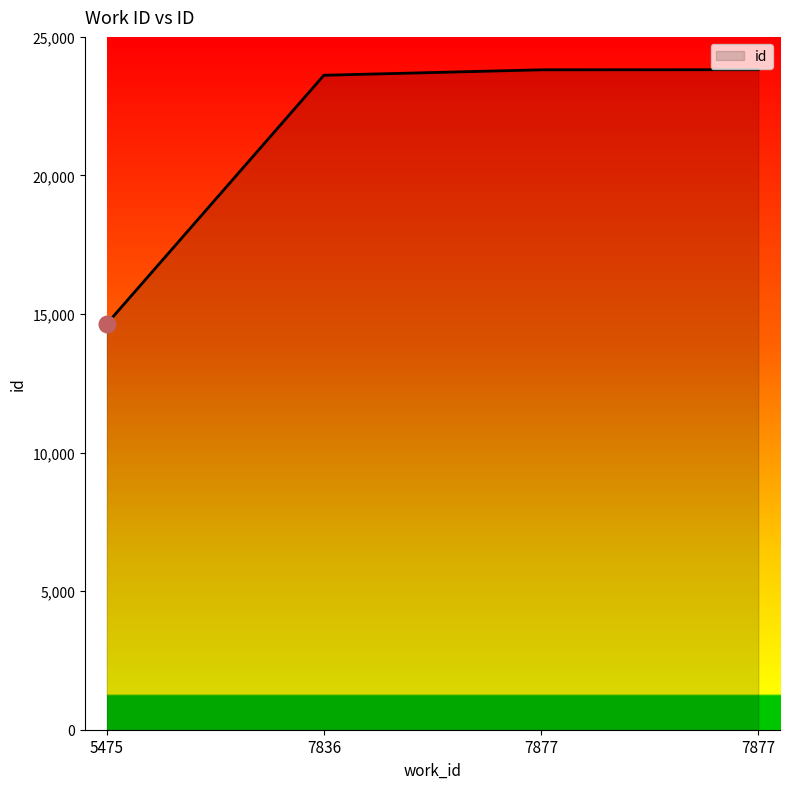

True or false: the data shows 19892 at 5475.

False